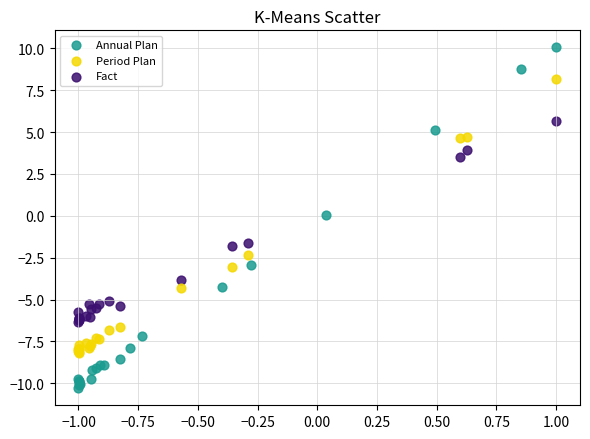

Which series contains the highest Y value?

Annual Plan